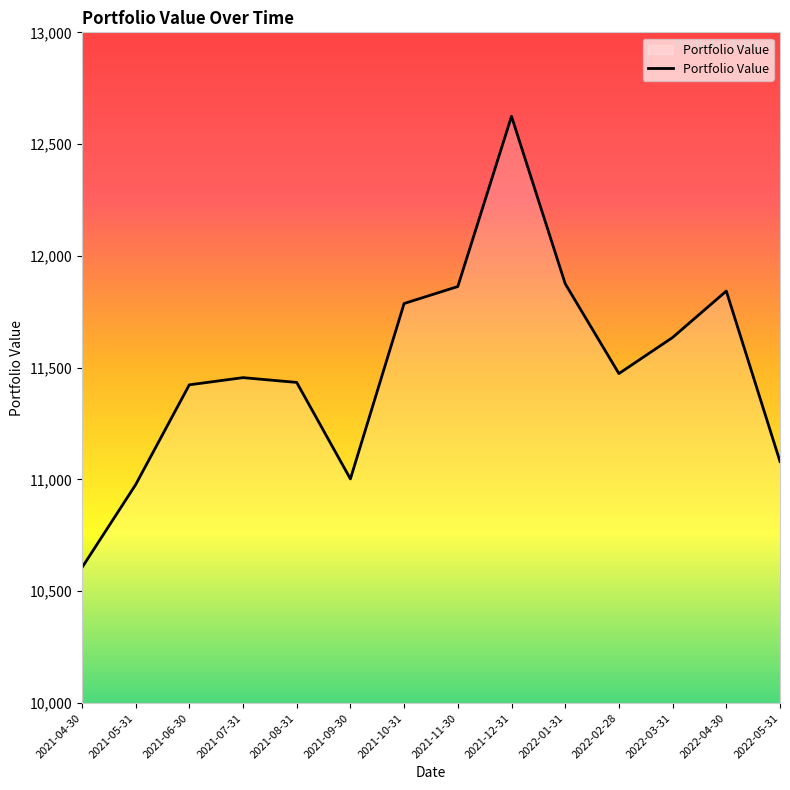

How many interior local valleys (lower than both neighbors) does the data have?

2